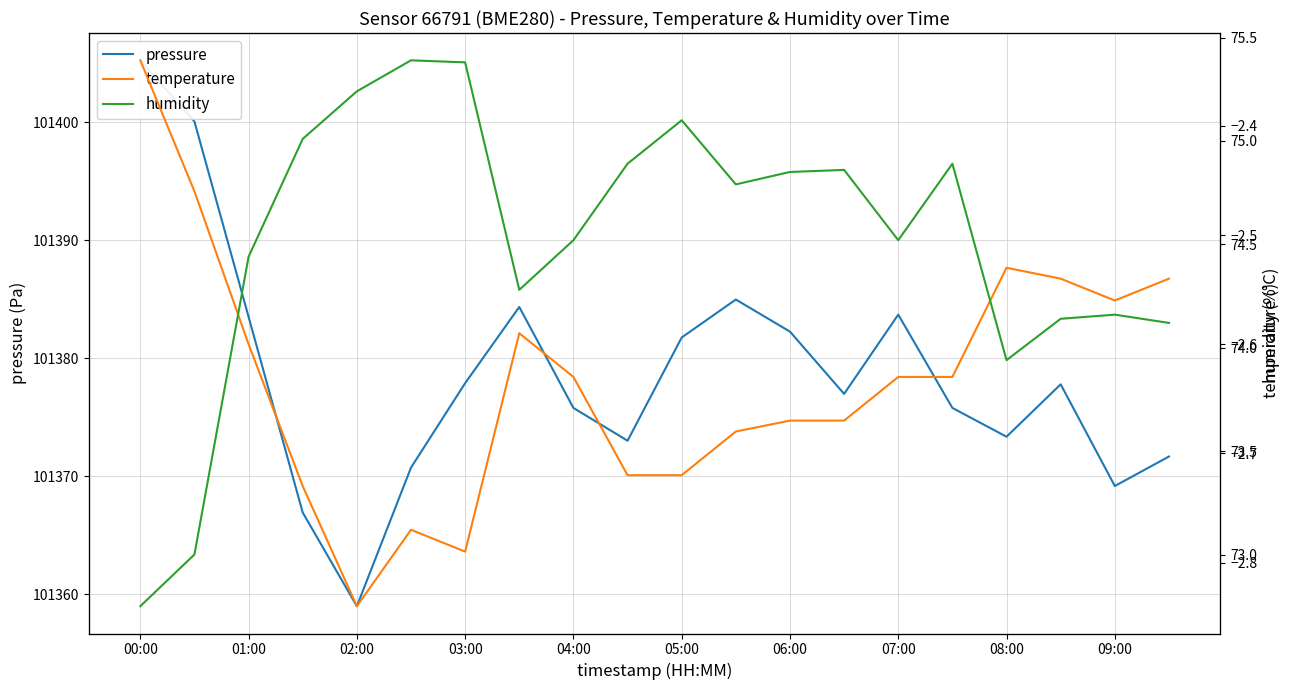

Does the chart have visible grid lines?

Yes